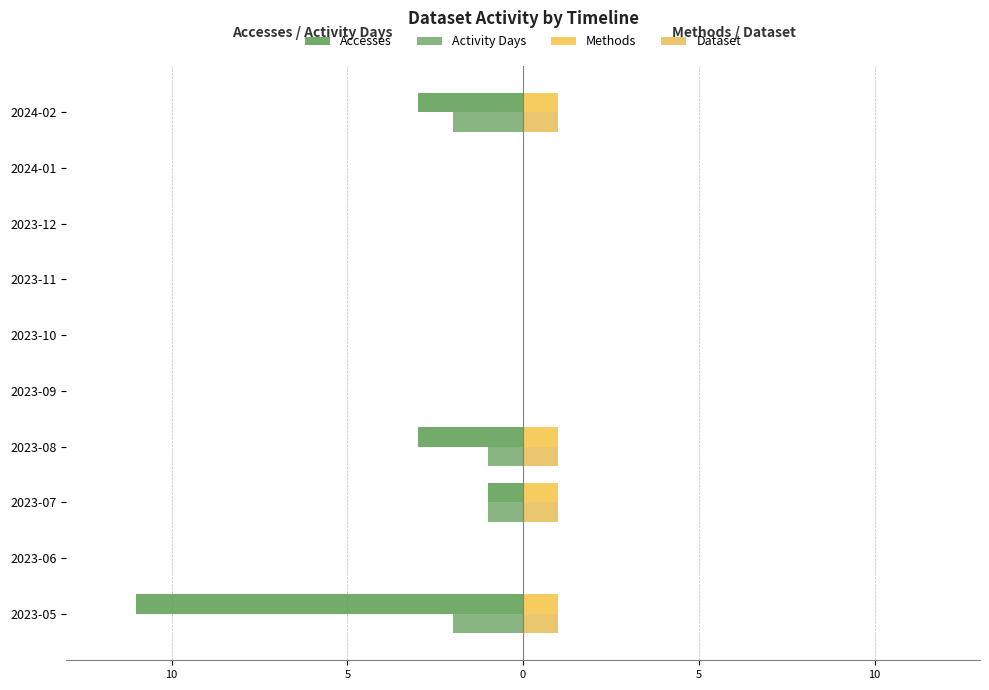

What is the sum of all Methods values?

4